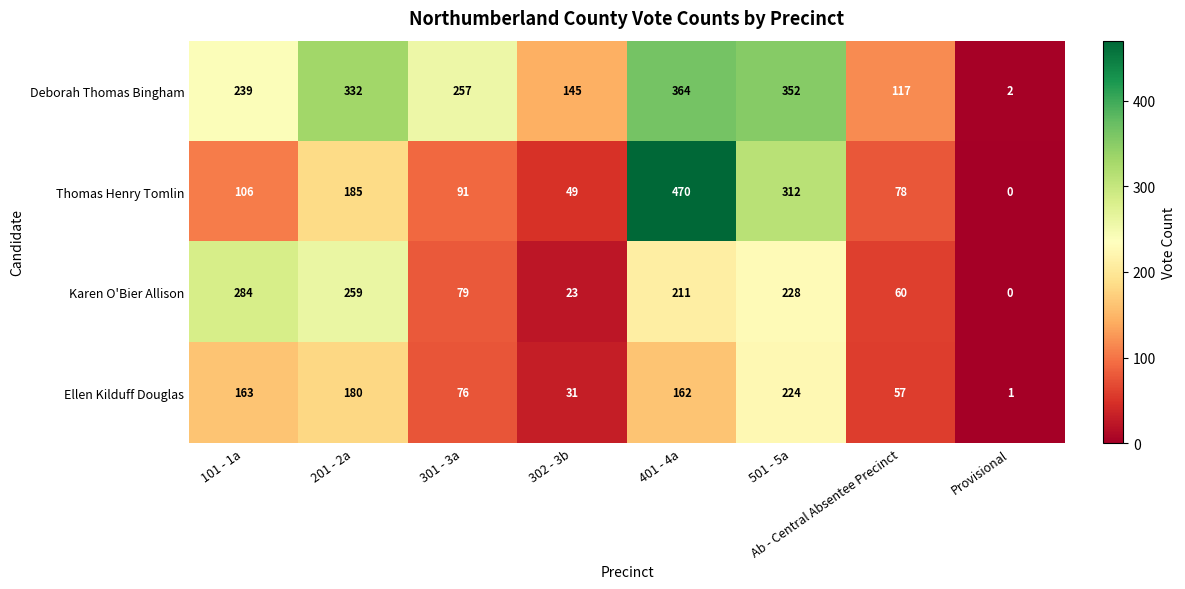

What is the greatest value displayed?

470